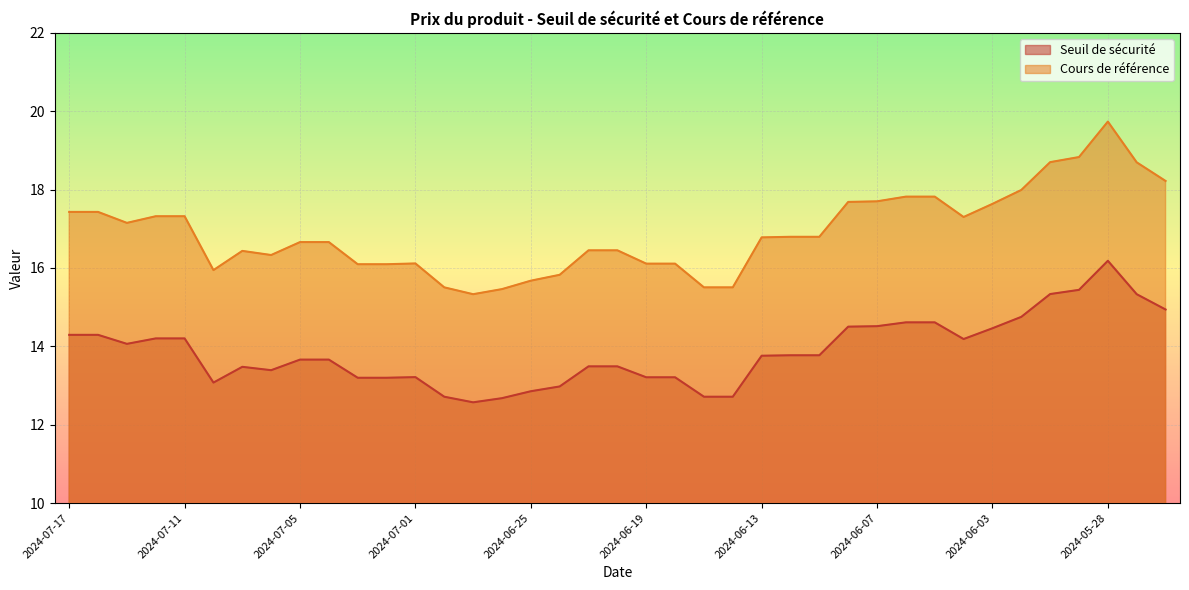

What position from the right is 2024-06-14?

16